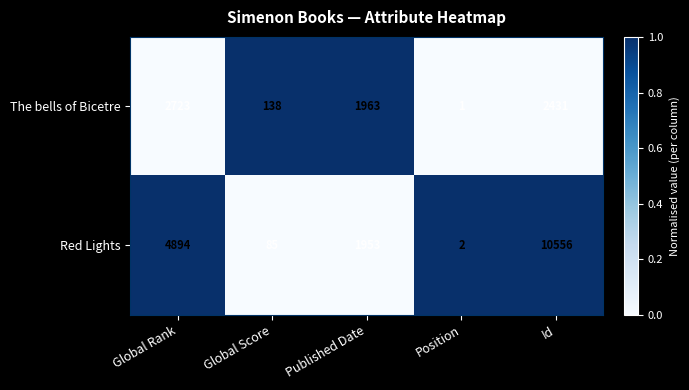

Which series changed the most between Position and Id?

Red Lights